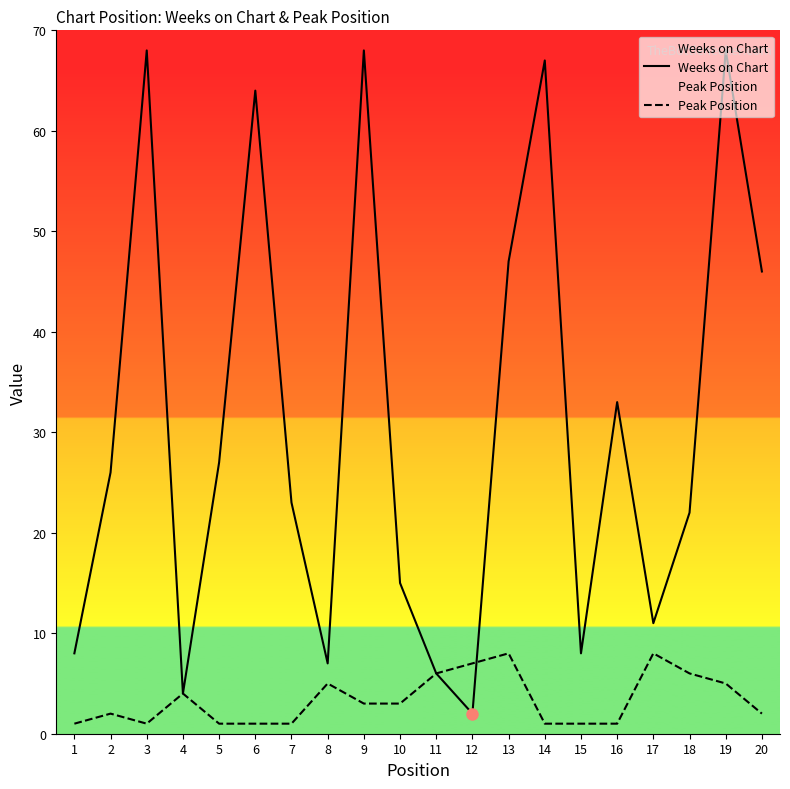

Rank the series by their average value, from lowest to highest.

Peak Position, Weeks on Chart